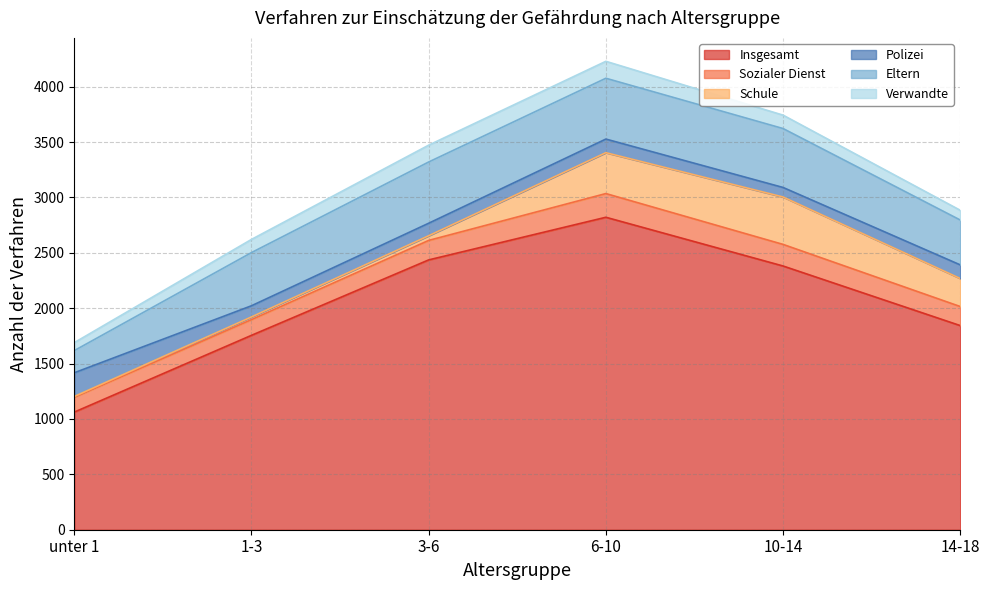

True or false: Insgesamt and Eltern intersect in this chart.

False